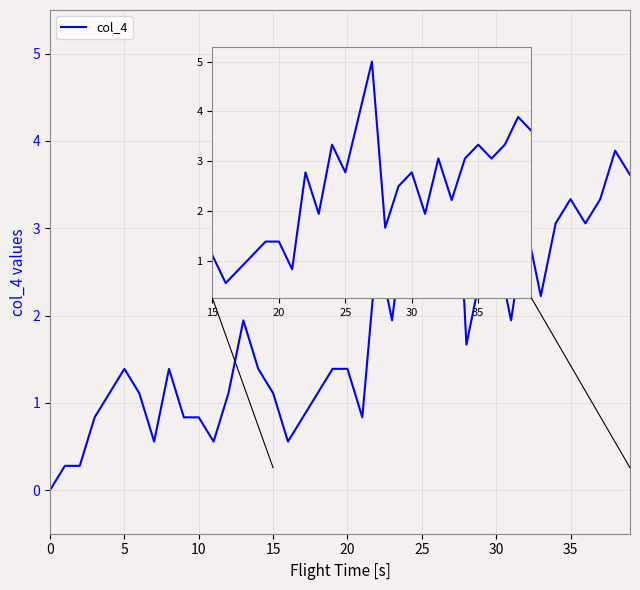

What is the difference between the maximum and minimum values?

5.0